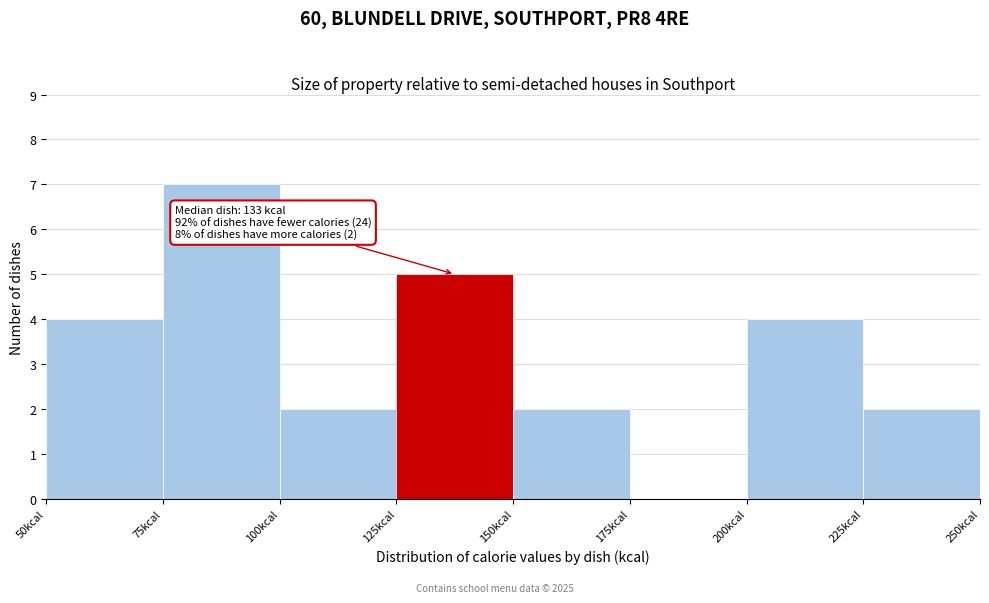

Over which range of the x-axis is the bar tallest?

75 to 100